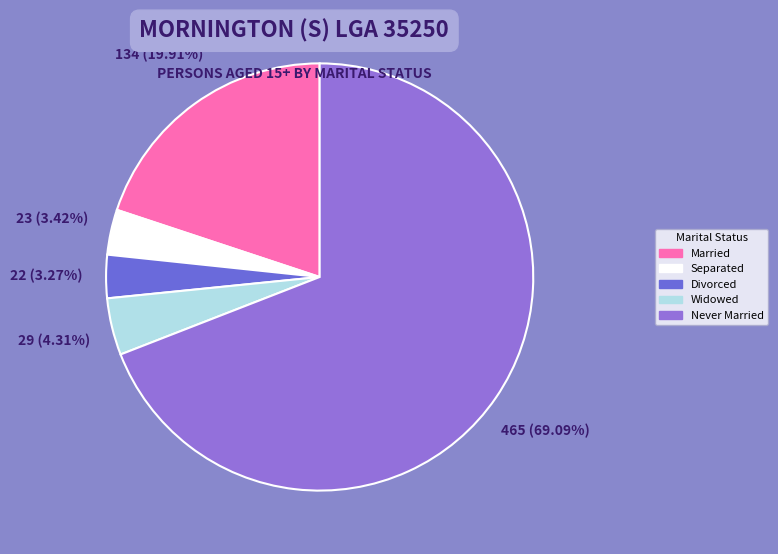

Combined, do Widowed and Separated account for over 50%?

No